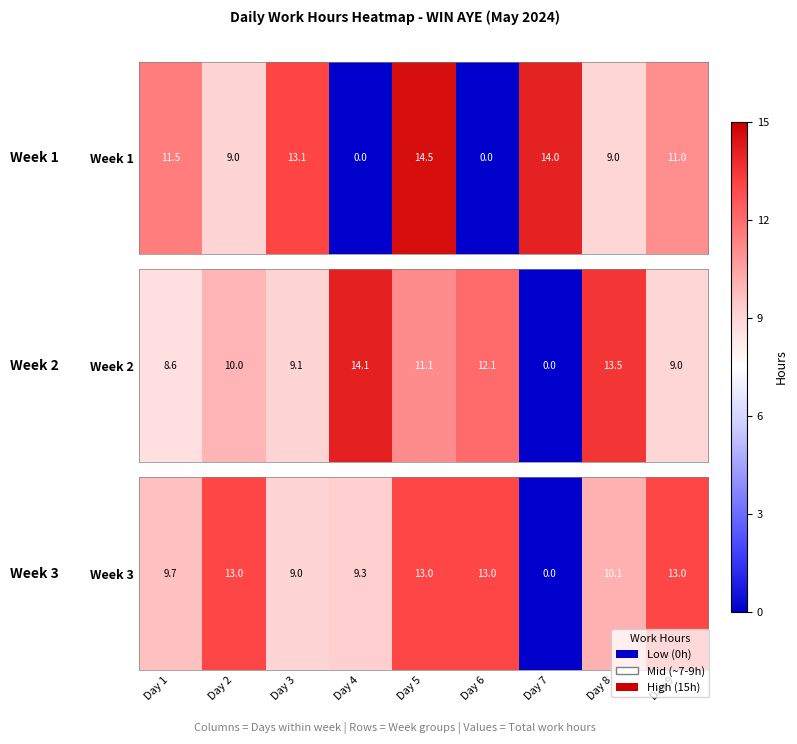

Read the value at Day 9.

13.0